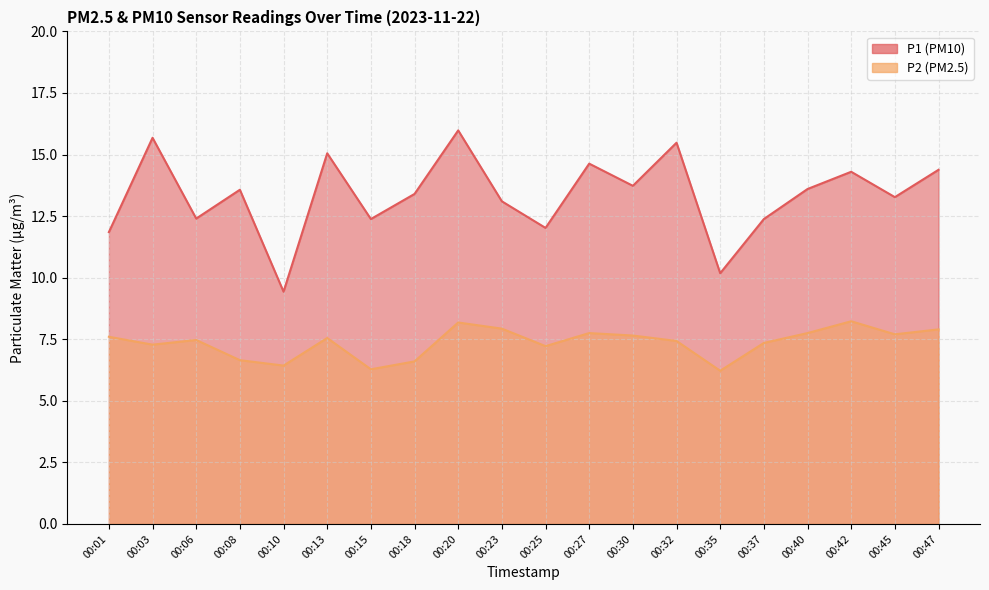

At which category does the chart reach its minimum across all series?

00:35